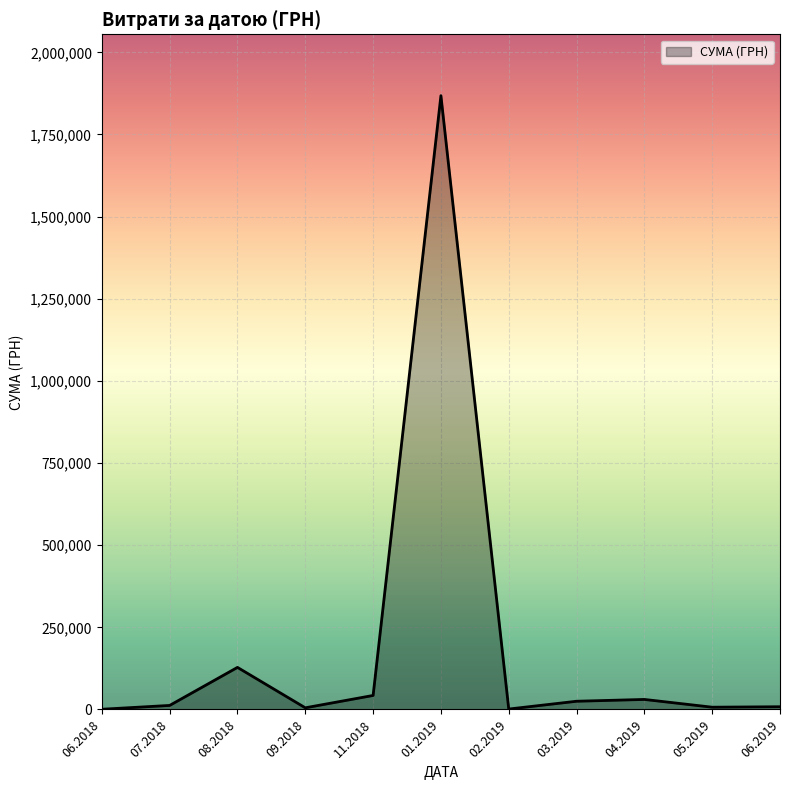

What is the greatest value displayed?

1868155.4